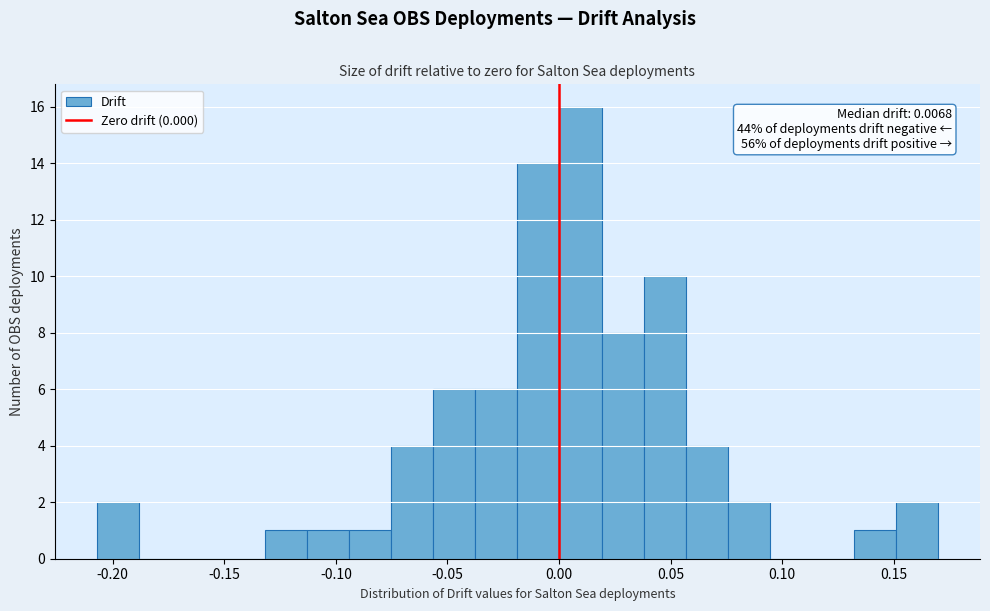

Read against the x-axis, roughly where is the centre of the tallest bar?

0.010